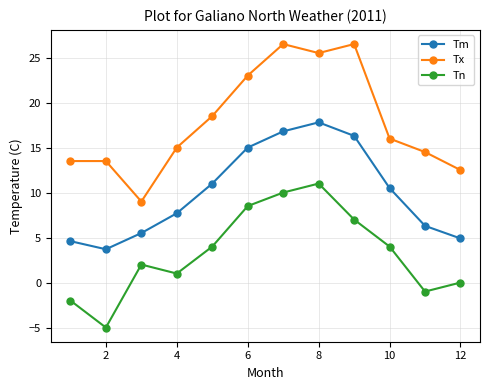

True or false: Tn has more than 2 points higher than both neighbors.

False